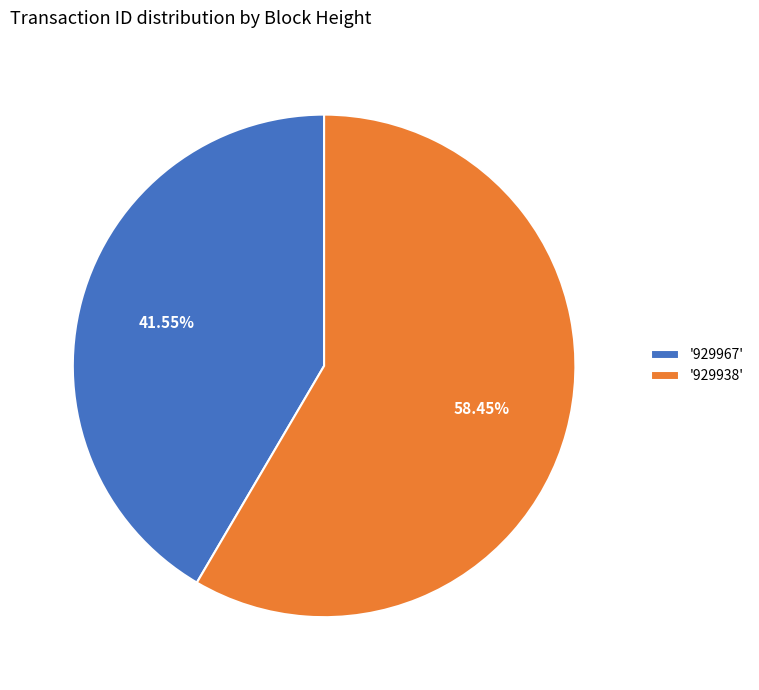

Rank the categories by value from highest to lowest.

'929938', '929967'